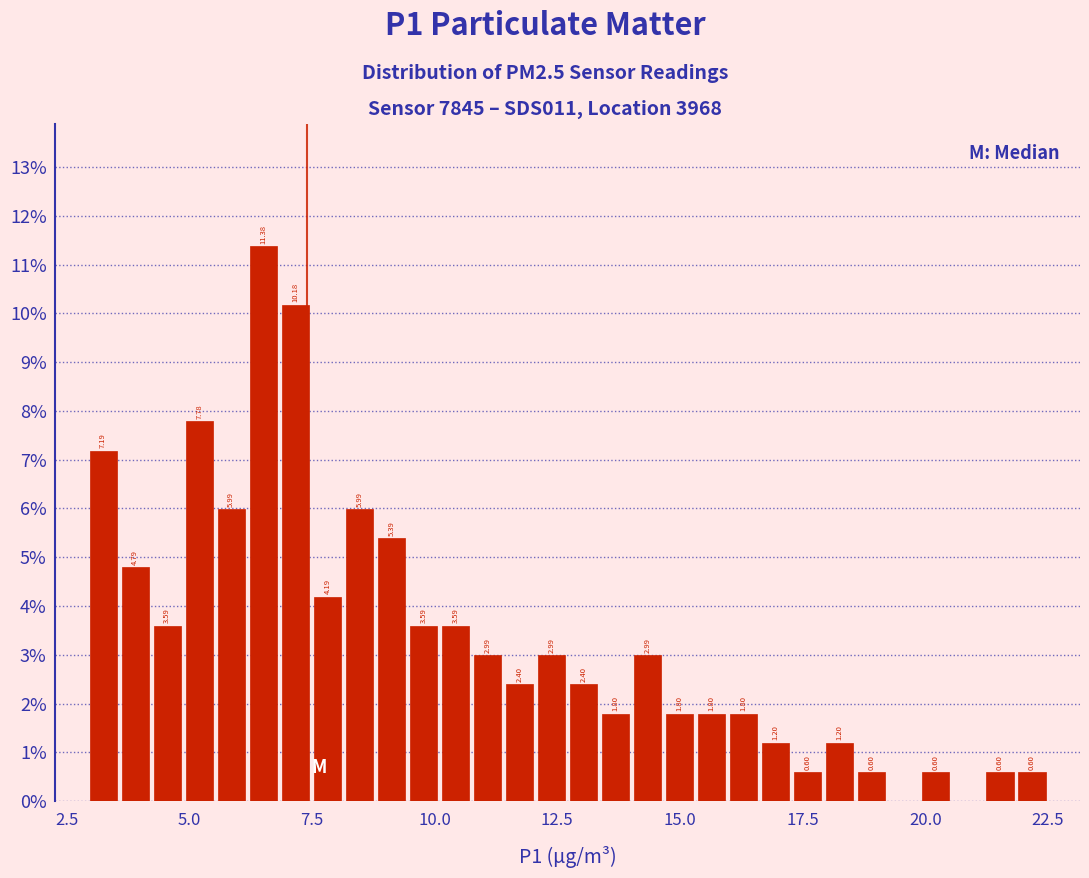

Read against the x-axis, roughly where is the centre of the tallest bar?

6.5